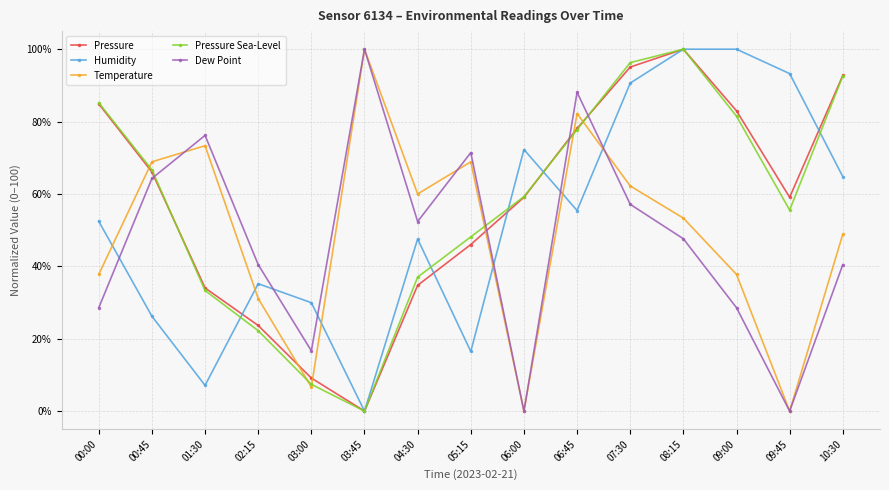

Reading right to left, extract all data points from this chart.

Pressure: 92.7	59.1	83.0	100.0	95.1	78.1	59.1	46.0	34.8	0.0	9.1	23.7	34.0	66.1	84.9
Humidity: 64.8	93.3	100.0	100.0	90.6	55.4	72.3	16.5	47.6	0.0	30.0	35.2	7.1	26.2	52.4
Temperature: 48.9	0.0	37.8	53.3	62.2	82.2	0.0	68.9	60.0	100.0	6.7	31.1	73.3	68.9	37.8
Pressure Sea-Level: 92.6	55.6	81.5	100.0	96.3	77.8	59.3	48.1	37.0	0.0	7.4	22.2	33.3	66.7	85.2
Dew Point: 40.5	0.0	28.6	47.6	57.1	88.1	0.0	71.4	52.4	100.0	16.7	40.5	76.2	64.3	28.6